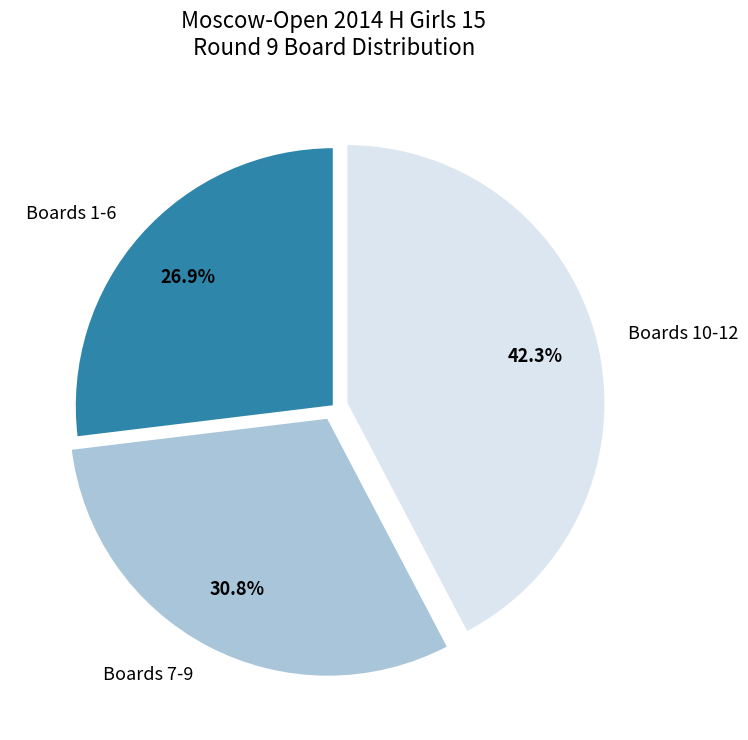

What percentage is NOT represented by Boards 10-12?

57.7%